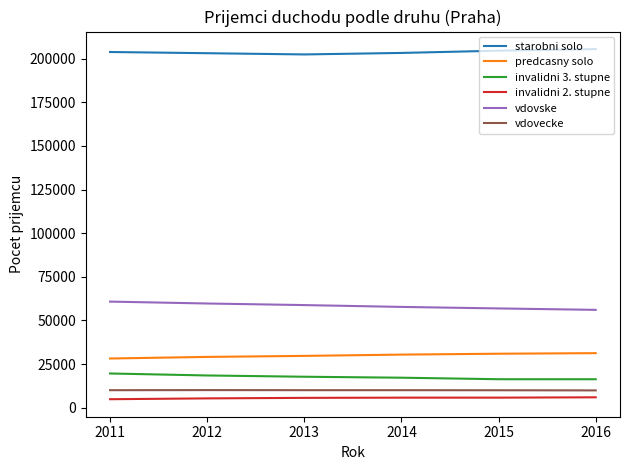

True or false: starobni solo and invalidni 3. stupne intersect in this chart.

False